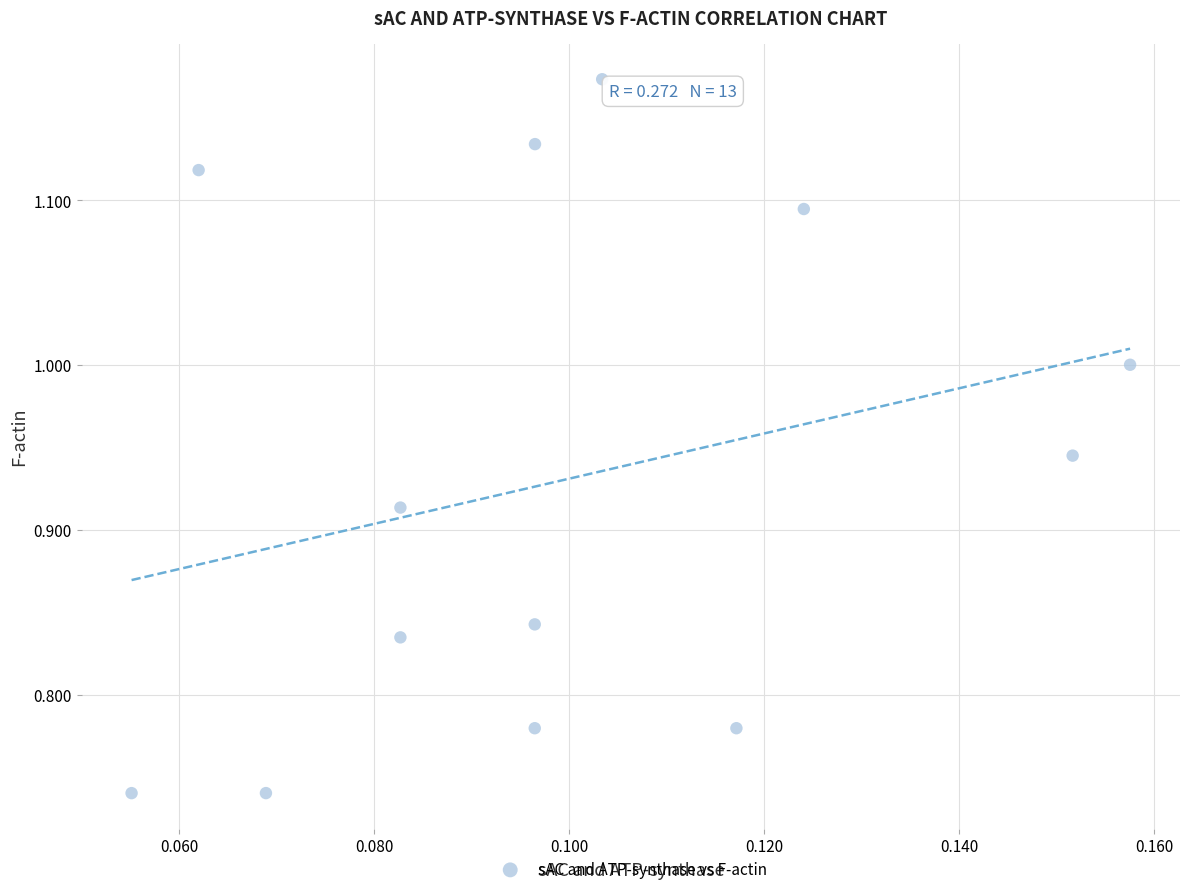

What is the range of Y values (max minus min)?

0.4